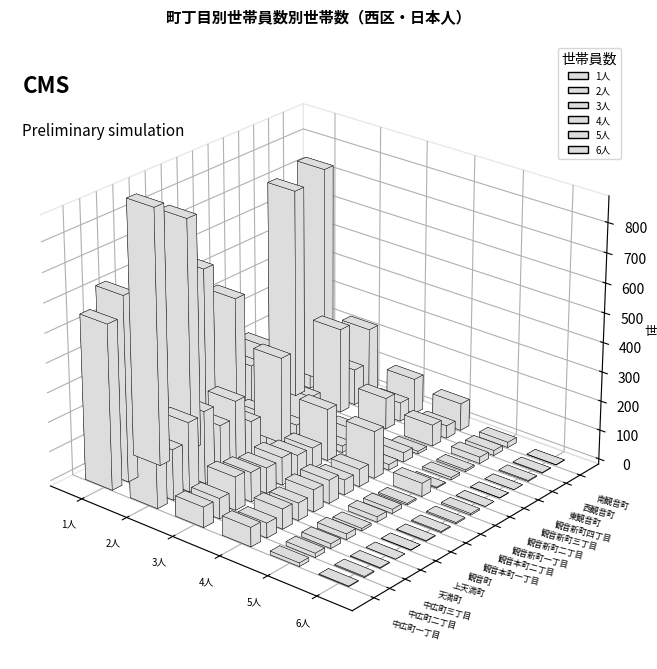

What is the difference between the maximum and minimum values in the 4人 series?

152